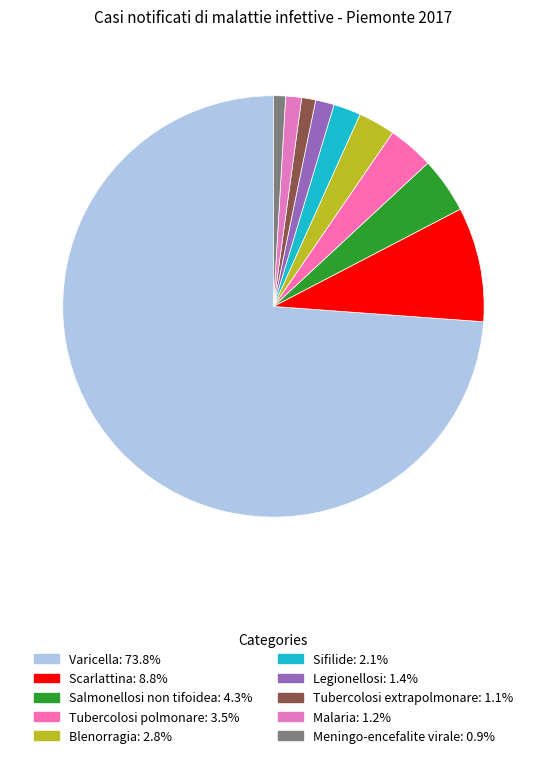

To the nearest percent, what is the combined percentage of Tubercolosi extrapolmonare and Sifilide?

3%